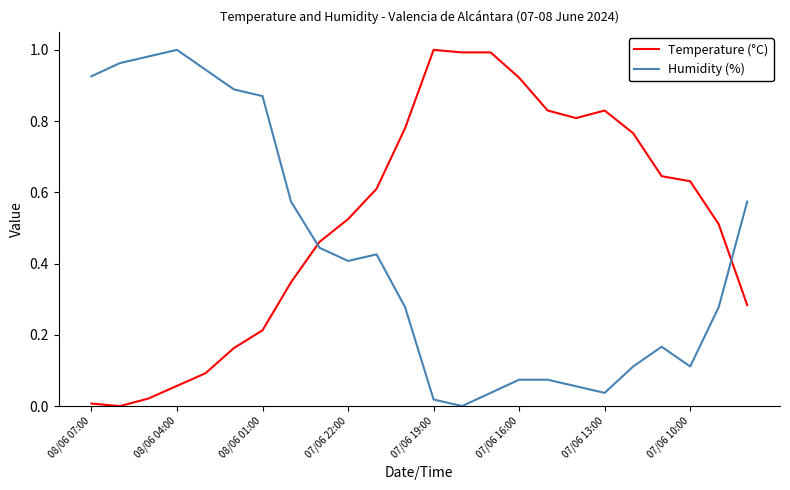

What are all the series names shown in the legend?

Temperature (°C), Humidity (%)